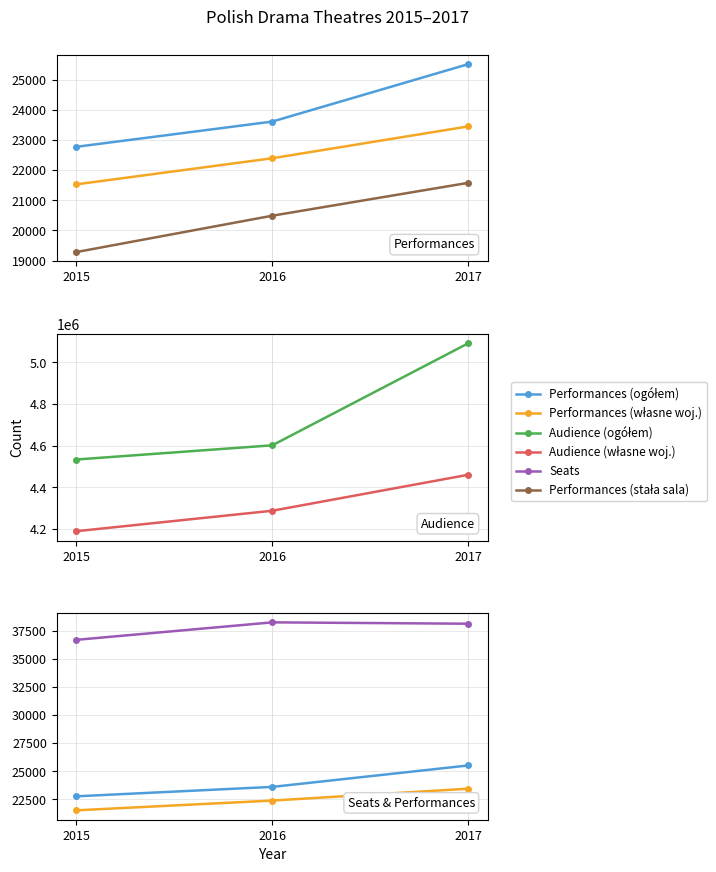

True or false: Performances (własne woj.) has a value of 21527 at 2015.

True